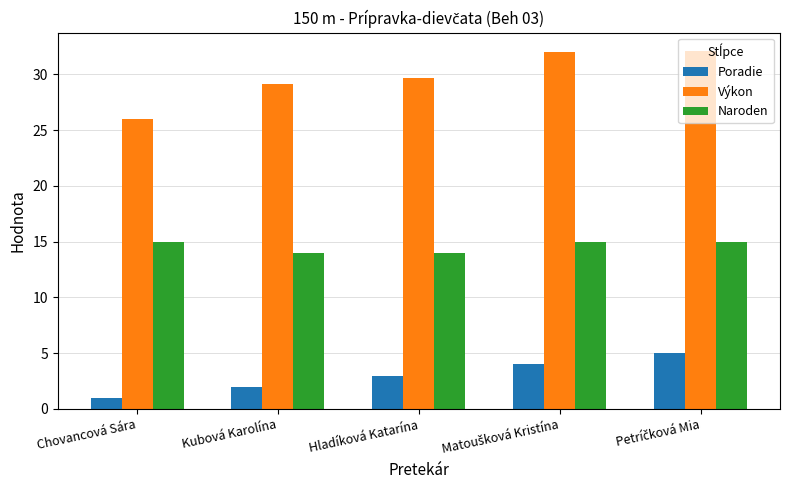

What is the maximum value shown in the chart?

32.1